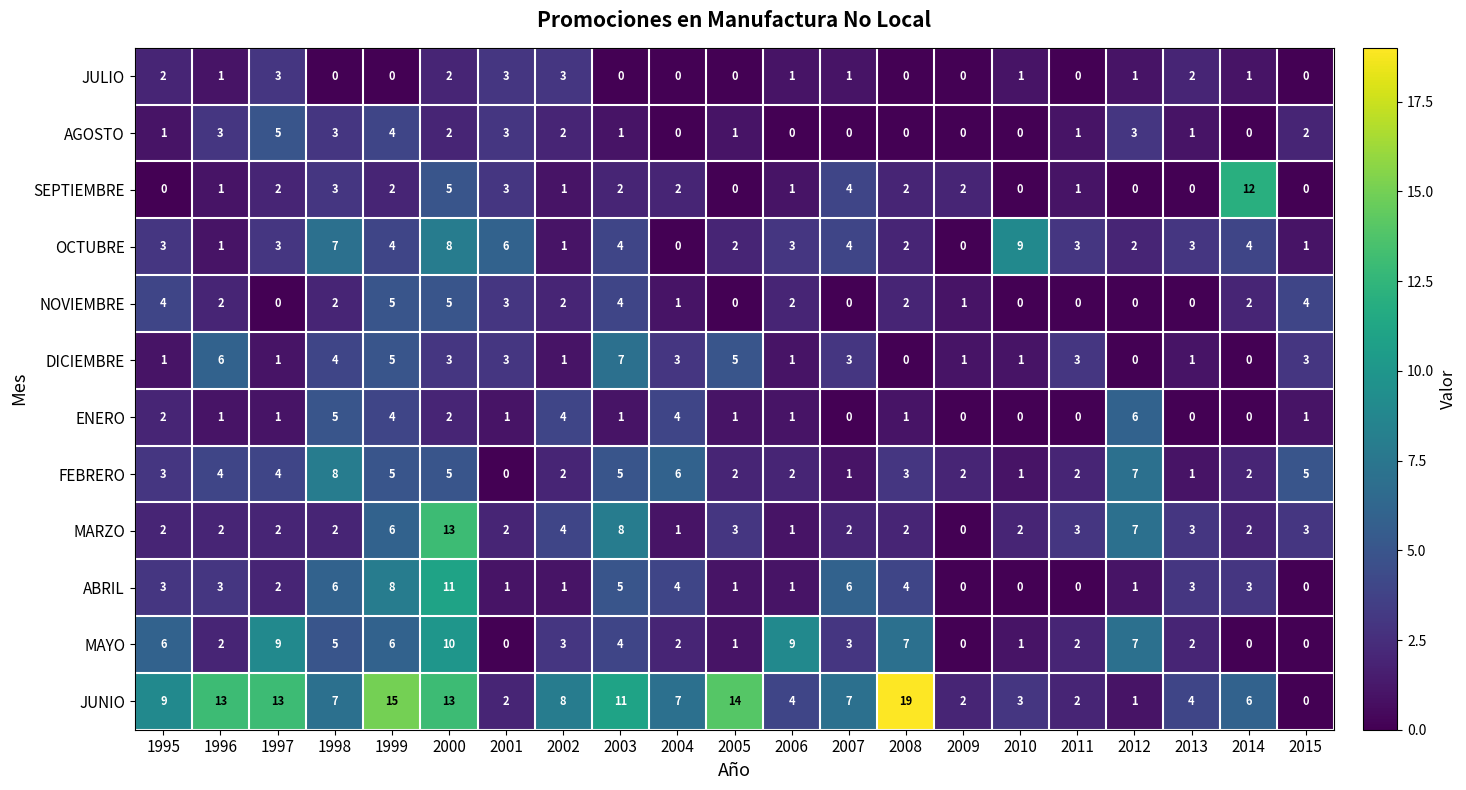

What value does the ABRIL series have at 1996, to the nearest 5?

5